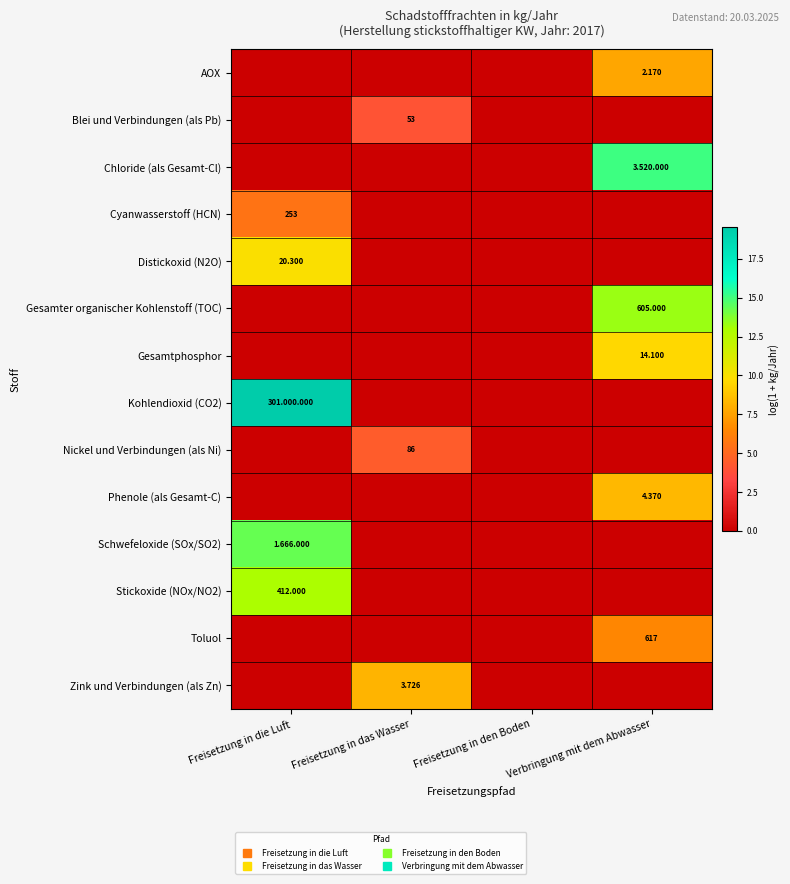

Count the number of data series in this chart.

14